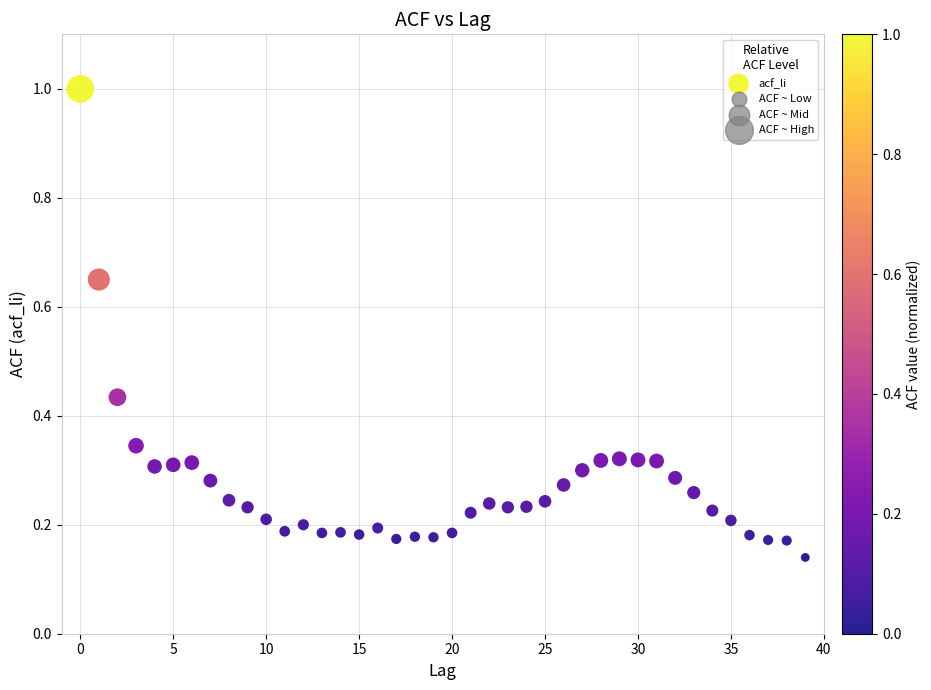

What is the range of Y values (max minus min)?

0.9